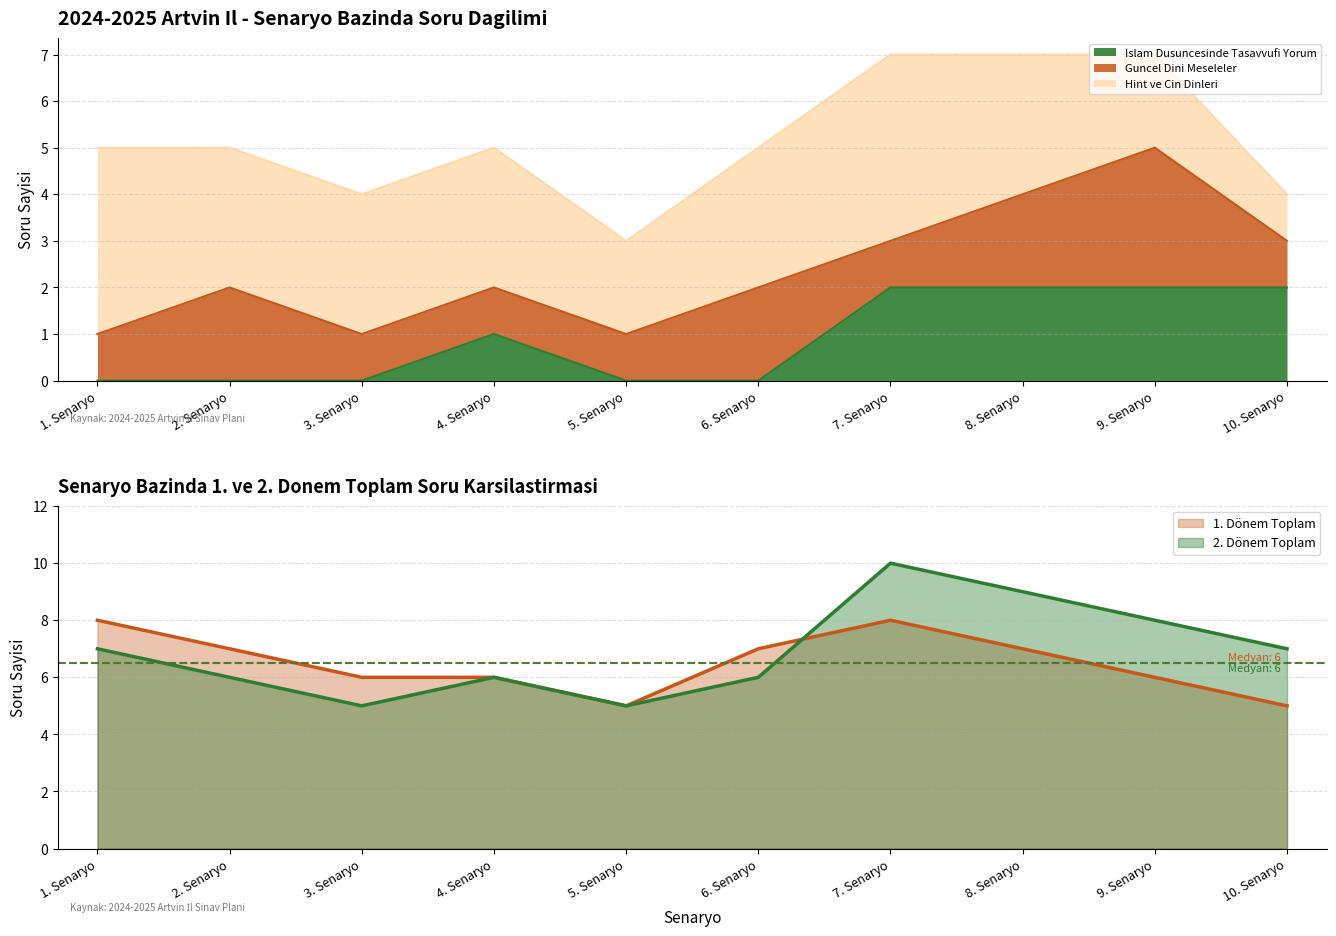

What is the total value across all series at 1. Senaryo?

15